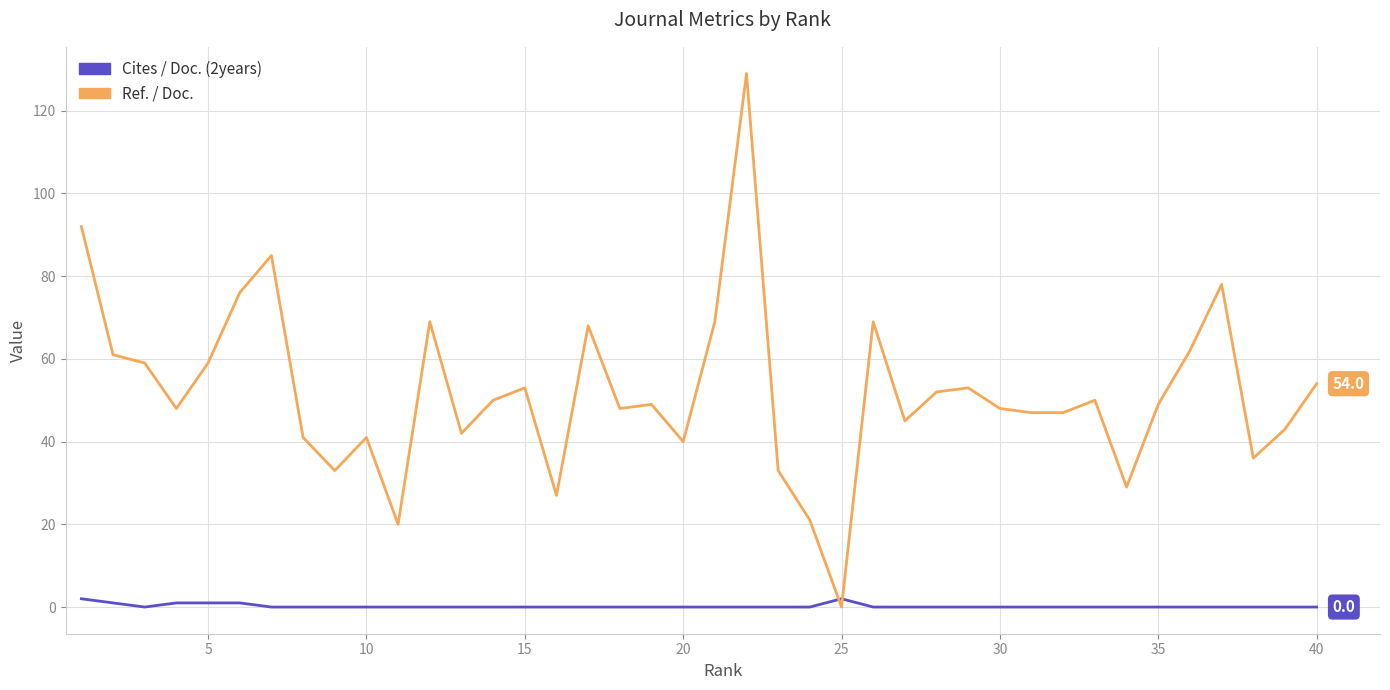

What is the difference between the maximum and minimum values in the Ref. / Doc. series?

129